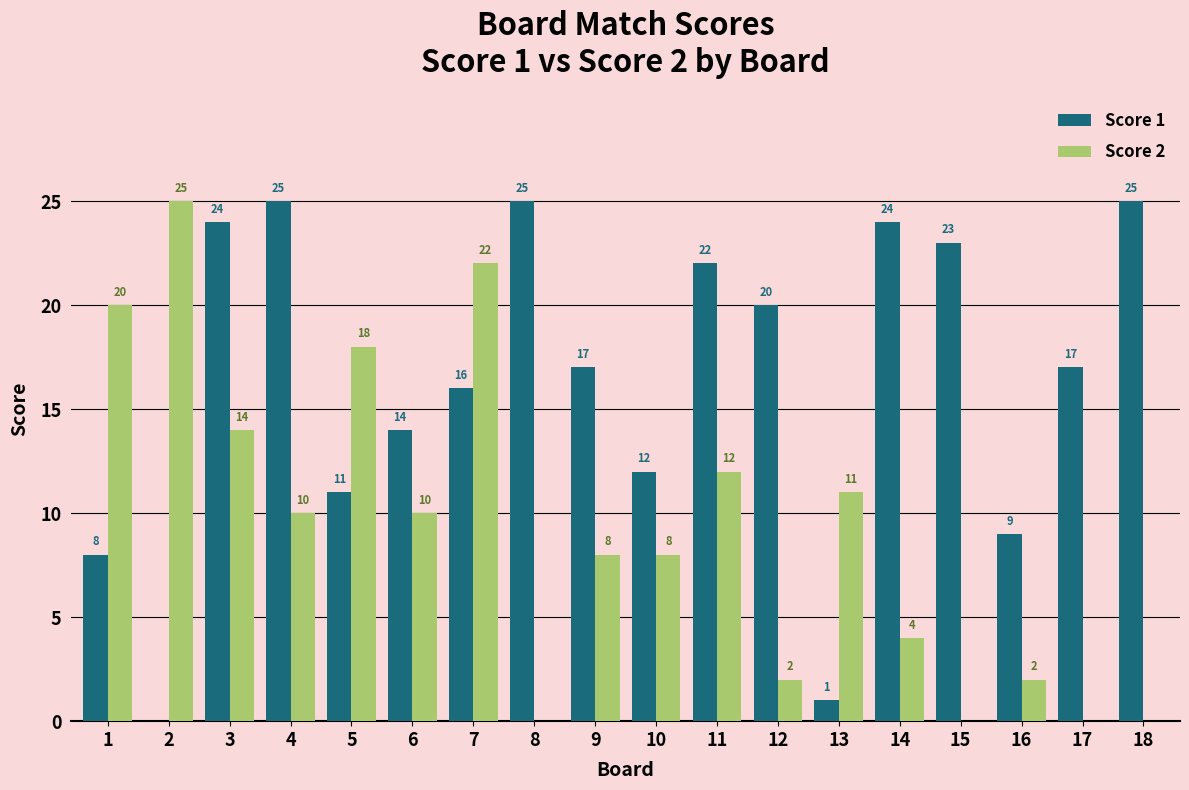

Which series has the largest total across all categories?

Score 1